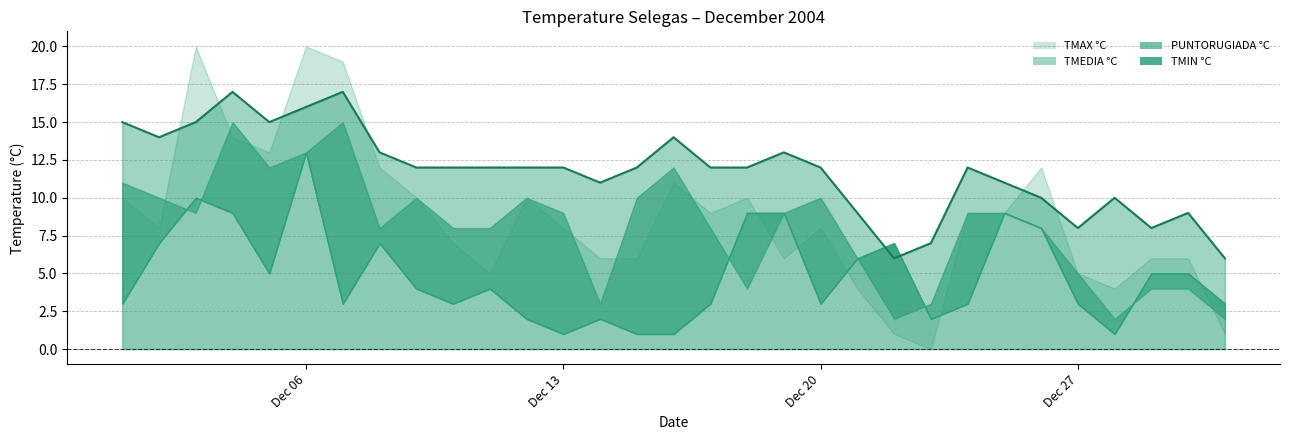

What is the difference between the TMIN °C values at 9/12/2004 and 24/12/2004?

1